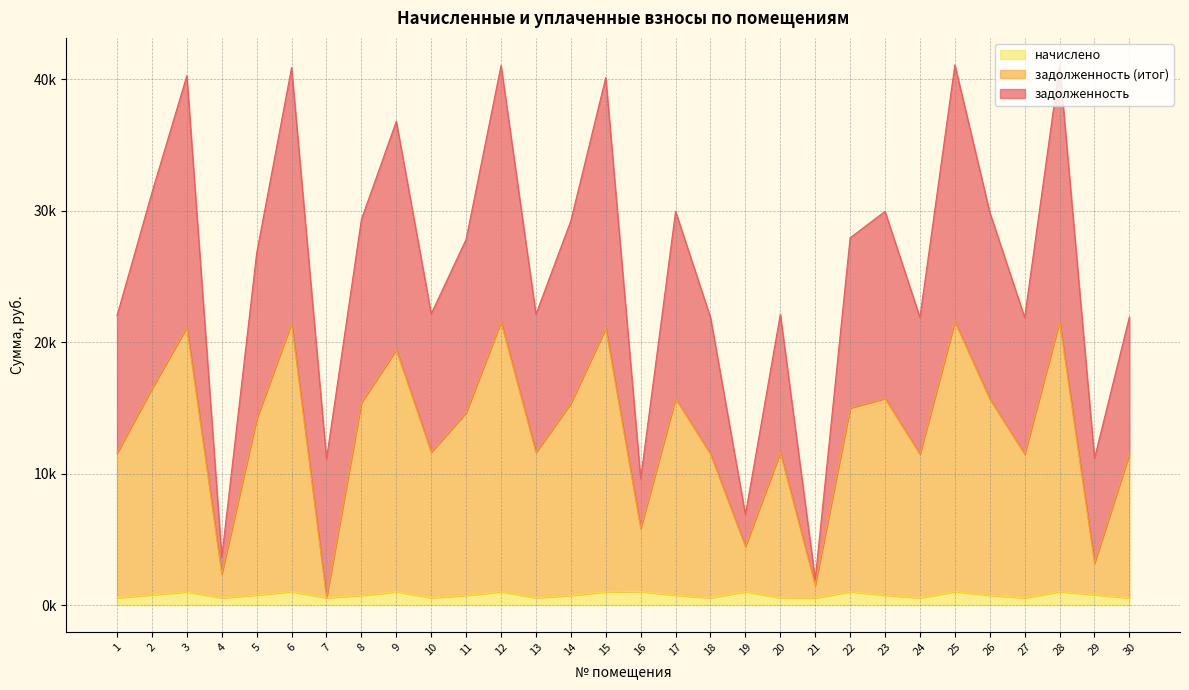

Does the chart have visible grid lines?

Yes